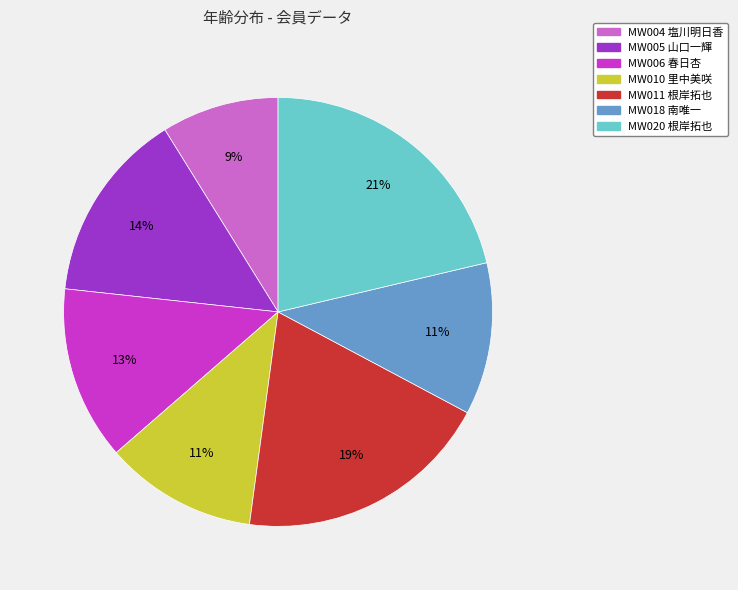

Is there any slice that represents more than half of the pie?

No